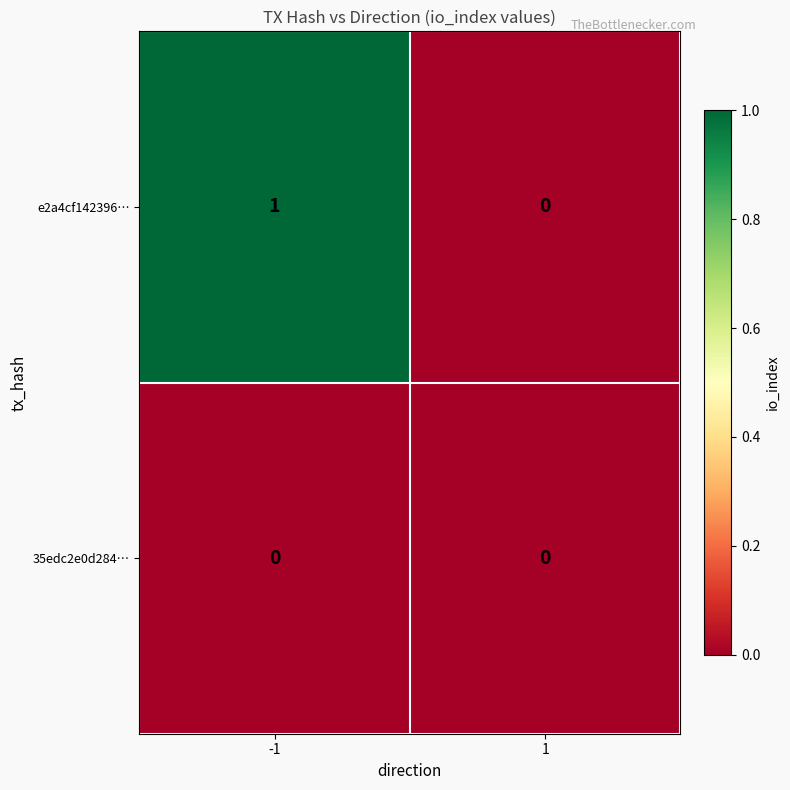

Which series has the largest total across all categories?

e2a4cf142396…